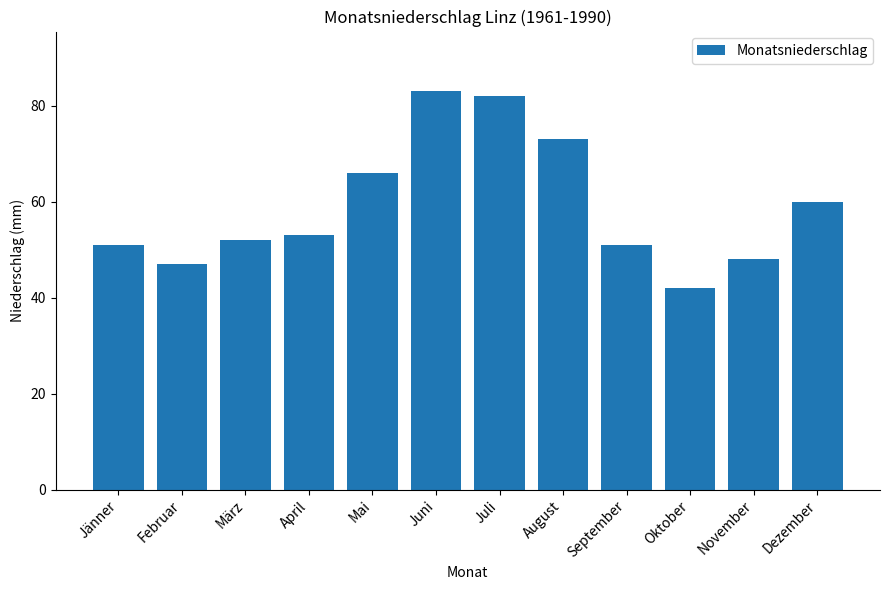

Reading left to right, transcribe all the data shown in this chart.

Jänner=51	Februar=47	März=52	April=53	Mai=66	Juni=83	Juli=82	August=73	September=51	Oktober=42	November=48	Dezember=60